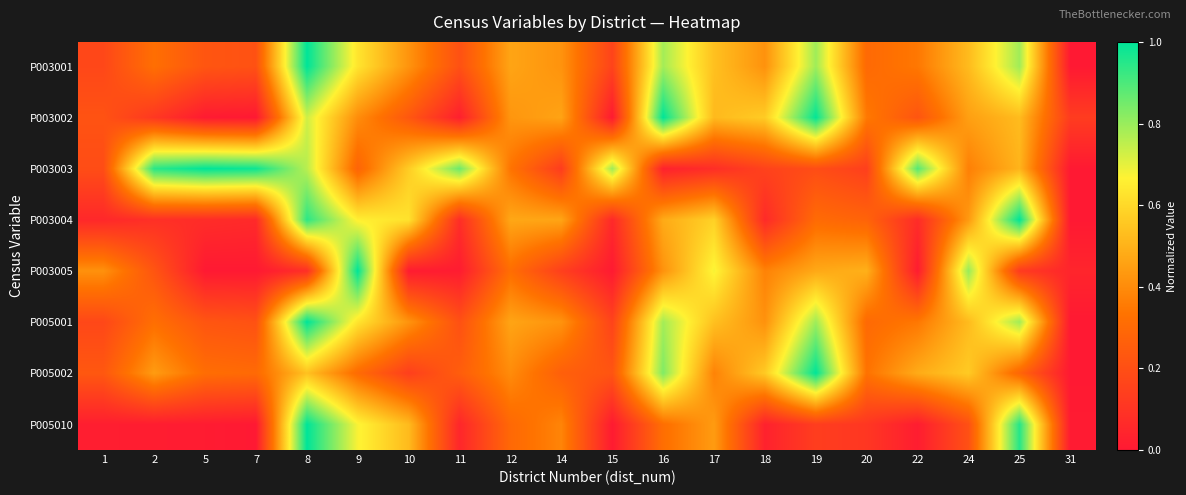

Reading left to right, list all the values displayed in this chart.

P003001: 1=0.2	2=0.3	5=0.2	7=0.2	8=1.0	9=0.6	10=0.4	11=0.2	12=0.5	14=0.4	15=0.2	16=0.8	17=0.5	18=0.4	19=0.8	20=0.3	22=0.3	24=0.5	25=0.8	31=0.0
P003002: 1=0.2	2=0.1	5=0.0	7=0.0	8=0.7	9=0.4	10=0.2	11=0.0	12=0.4	14=0.5	15=0.0	16=1.0	17=0.5	18=0.6	19=1.0	20=0.4	22=0.2	24=0.5	25=0.5	31=0.1
P003003: 1=0.2	2=0.9	5=1.0	7=1.0	8=0.8	9=0.3	10=0.6	11=0.9	12=0.3	14=0.1	15=0.8	16=0.0	17=0.1	18=0.2	19=0.2	20=0.1	22=0.9	24=0.4	25=0.5	31=0.0
P003004: 1=0.1	2=0.1	5=0.1	7=0.1	8=0.9	9=0.7	10=0.6	11=0.1	12=0.5	14=0.5	15=0.1	16=0.5	17=0.6	18=0.1	19=0.3	20=0.3	22=0.1	24=0.4	25=1.0	31=0.0
P003005: 1=0.4	2=0.2	5=0.0	7=0.0	8=0.1	9=1.0	10=0.0	11=0.0	12=0.3	14=0.1	15=0.0	16=0.4	17=0.7	18=0.4	19=0.5	20=0.5	22=0.0	24=0.8	25=0.1	31=0.0
P005001: 1=0.2	2=0.3	5=0.2	7=0.2	8=1.0	9=0.6	10=0.4	11=0.2	12=0.5	14=0.4	15=0.2	16=0.8	17=0.5	18=0.4	19=0.8	20=0.3	22=0.3	24=0.5	25=0.8	31=0.0
P005002: 1=0.2	2=0.4	5=0.3	7=0.3	8=0.5	9=0.3	10=0.1	11=0.3	12=0.4	14=0.3	15=0.2	16=0.8	17=0.4	18=0.6	19=1.0	20=0.3	22=0.5	24=0.6	25=0.3	31=0.0
P005010: 1=0.0	2=0.0	5=0.0	7=0.0	8=1.0	9=0.7	10=0.5	11=0.1	12=0.3	14=0.4	15=0.0	16=0.3	17=0.4	18=0.0	19=0.1	20=0.1	22=0.0	24=0.2	25=1.0	31=0.0